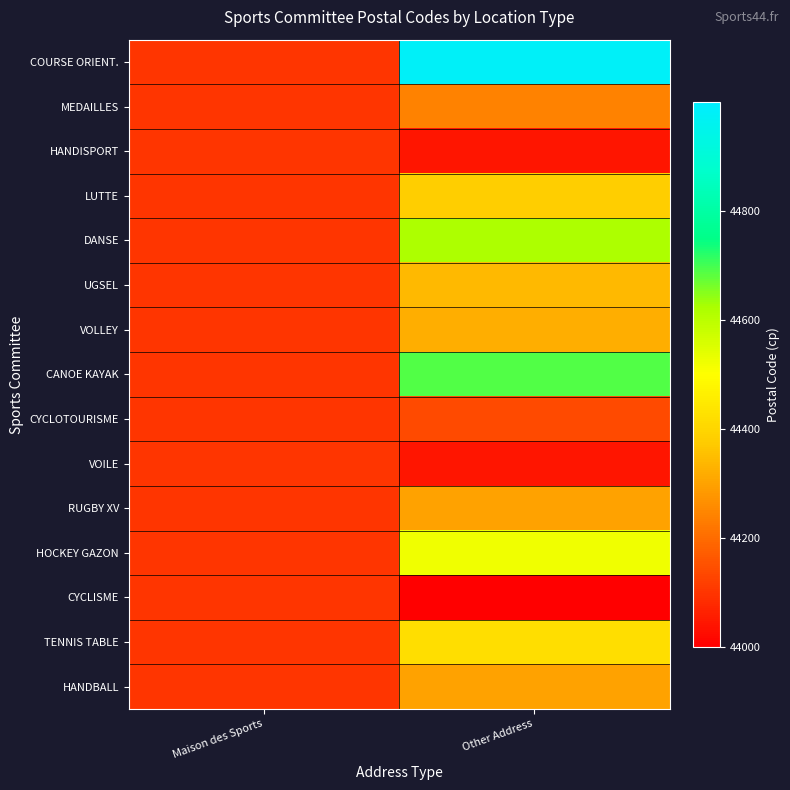

Count the number of data series in this chart.

15